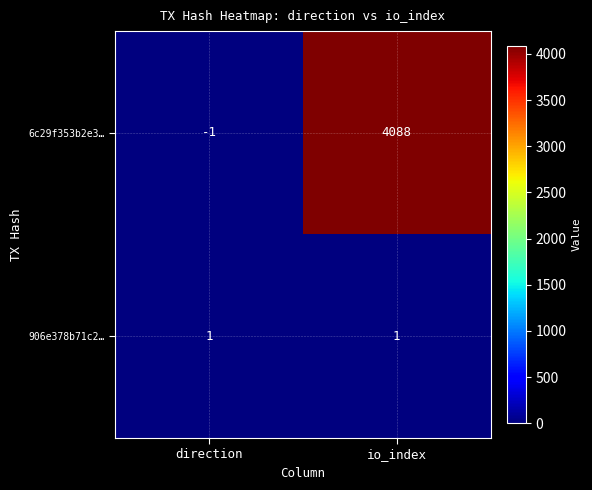

What is the difference between the maximum and minimum values in the 6c29f353b2e3… series?

4089